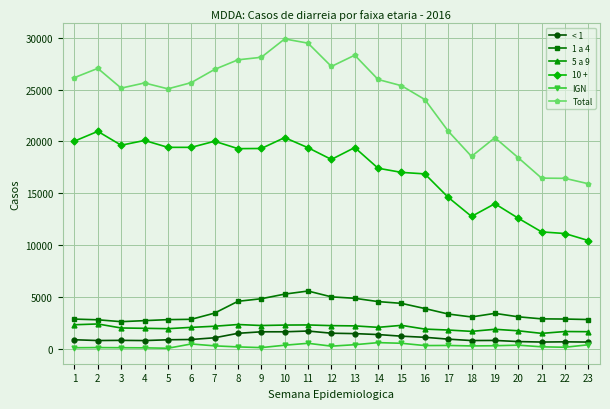

True or false: IGN and 1 a 4 intersect in this chart.

False